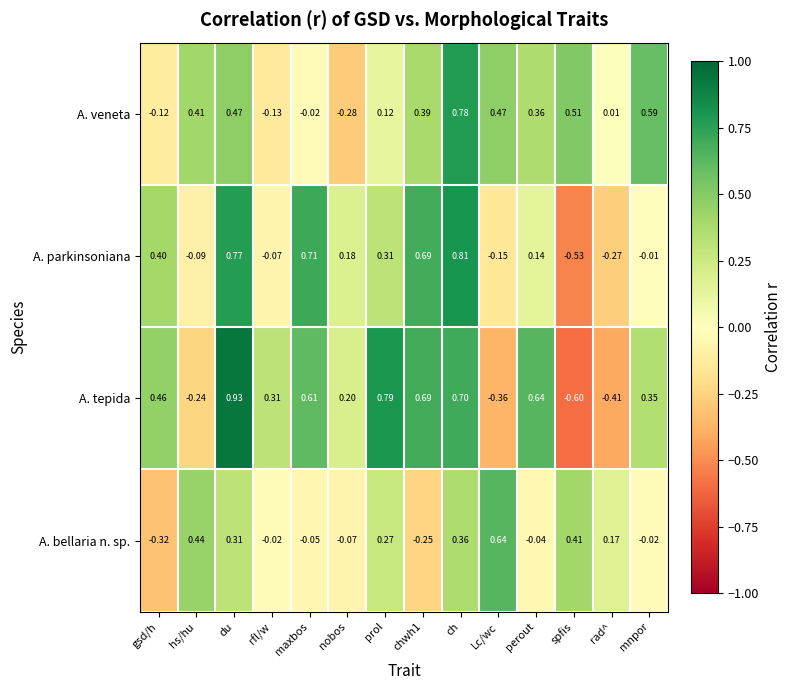

Between rfl/w and chwh1, which series saw the biggest shift?

A. parkinsoniana